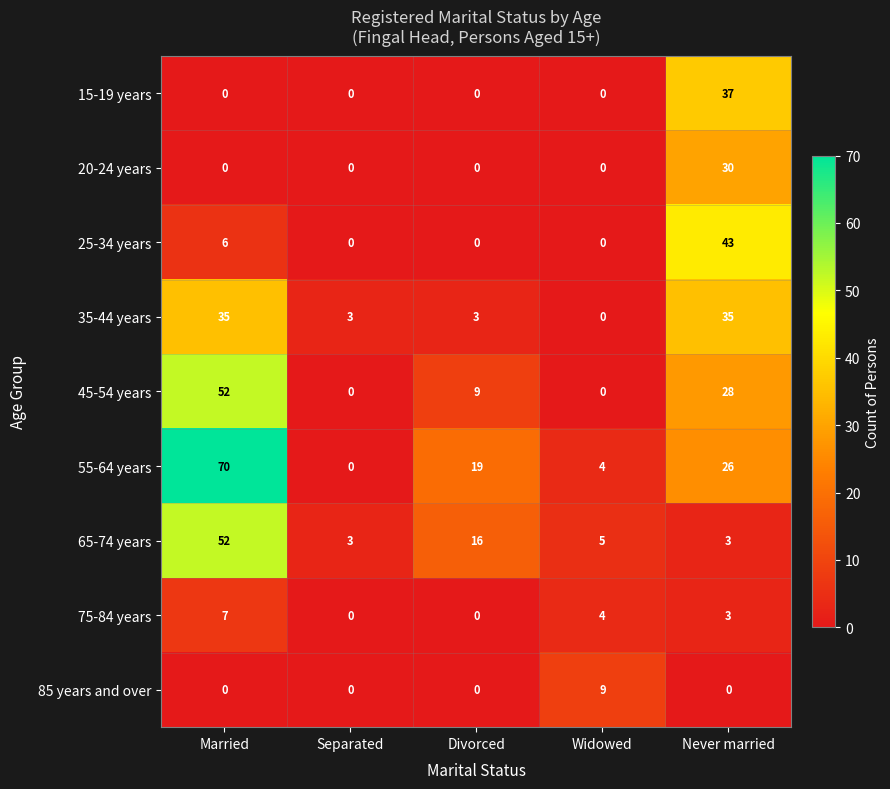

What is the difference between the 85 years and over values at Widowed and Separated?

9